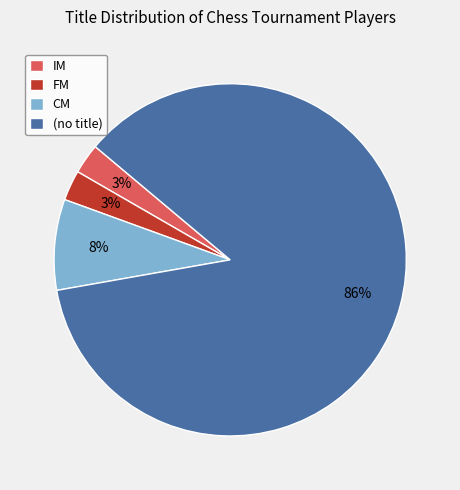

True or false: IM accounts for 3% of the total.

True